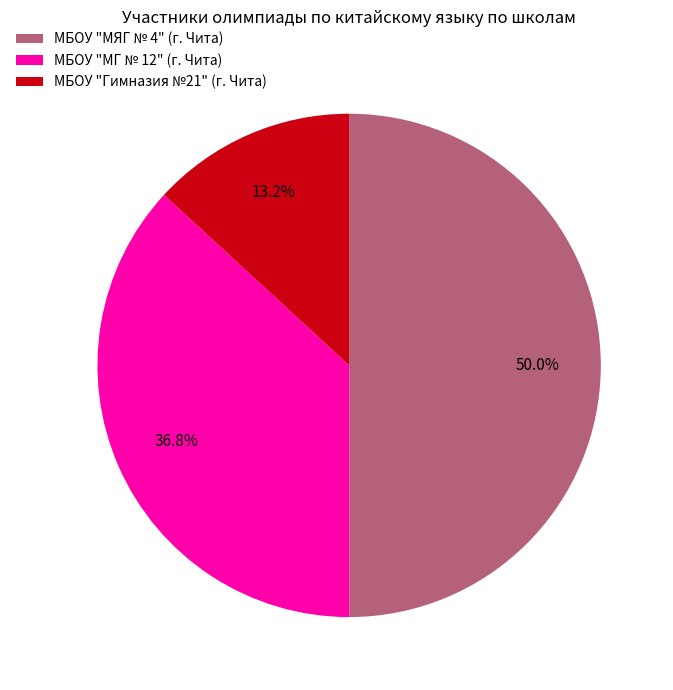

How many slices are in this pie chart?

3